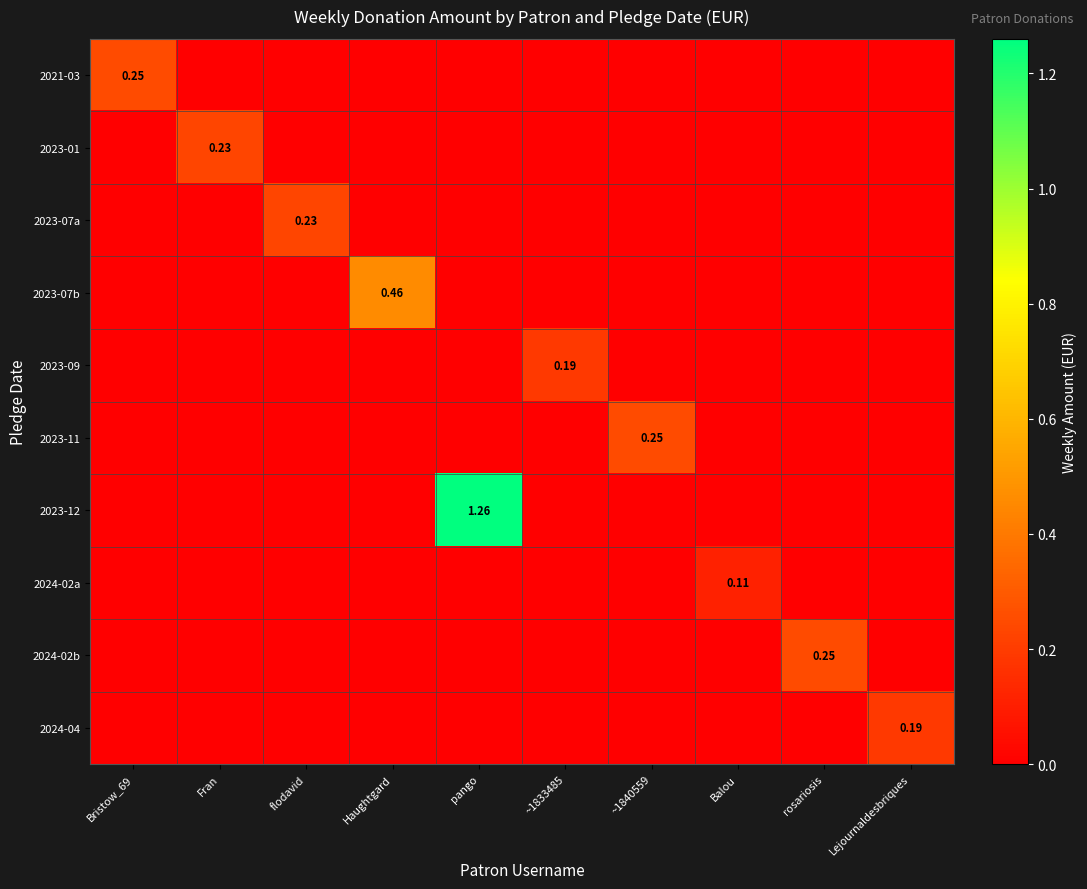

Rank the series by their maximum value, from lowest to highest.

2024-02a, 2023-09, 2024-04, 2023-01, 2023-07a, 2021-03, 2023-11, 2024-02b, 2023-07b, 2023-12